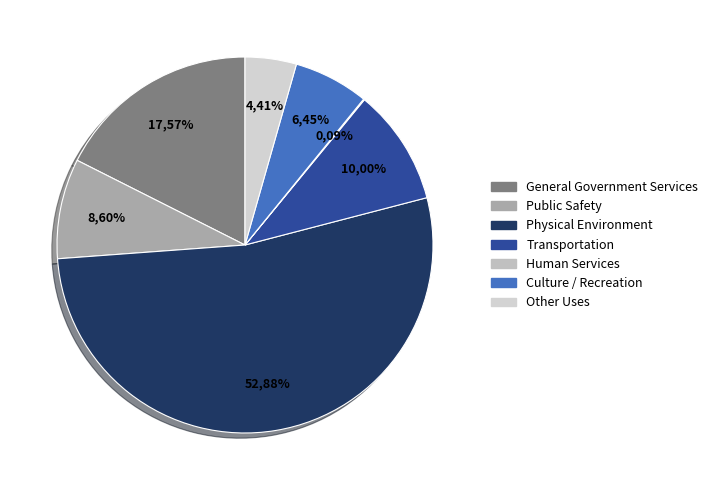

Is it true that Physical Environment is 38% of the pie?

False